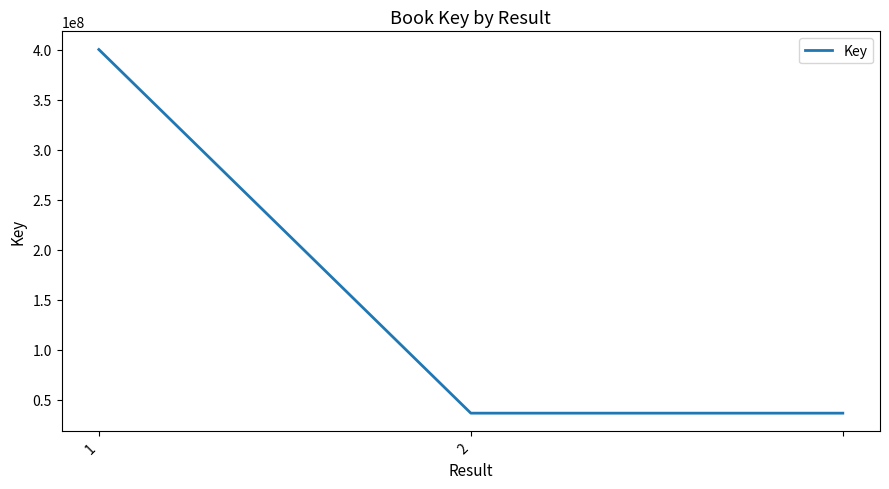

What is the smallest value displayed?

36734738